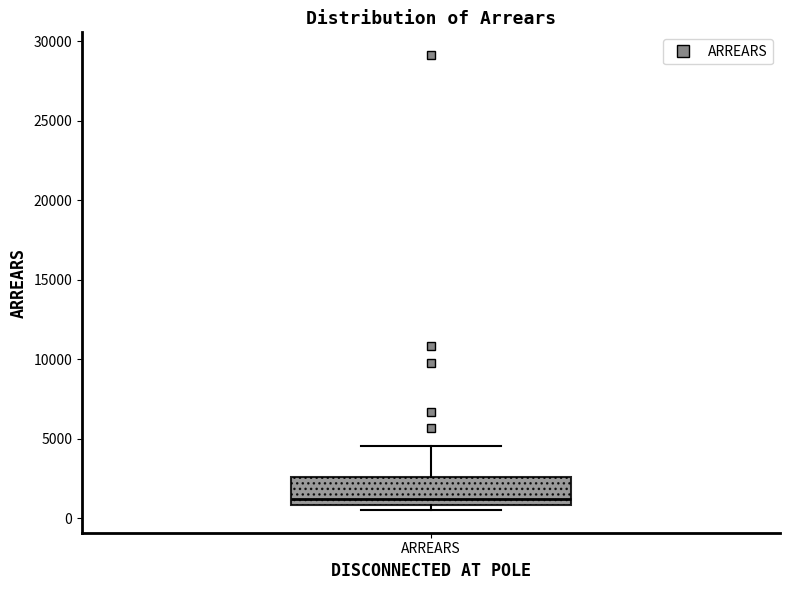

Where does the upper whisker of the box for ARREARS end on the y-axis? The values are not printed on the chart, so give them approximately, as read against the axis.

4500